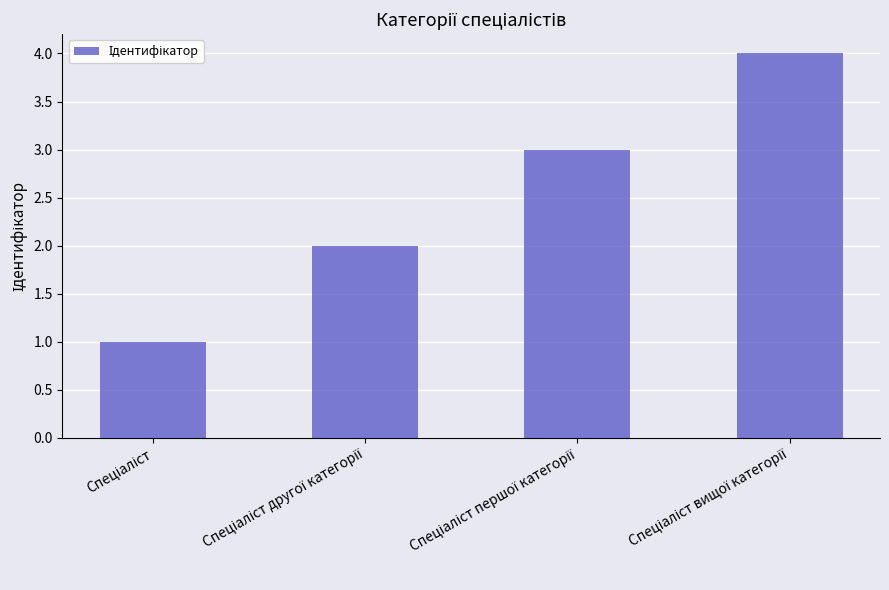

What is the difference between the maximum and minimum values?

3